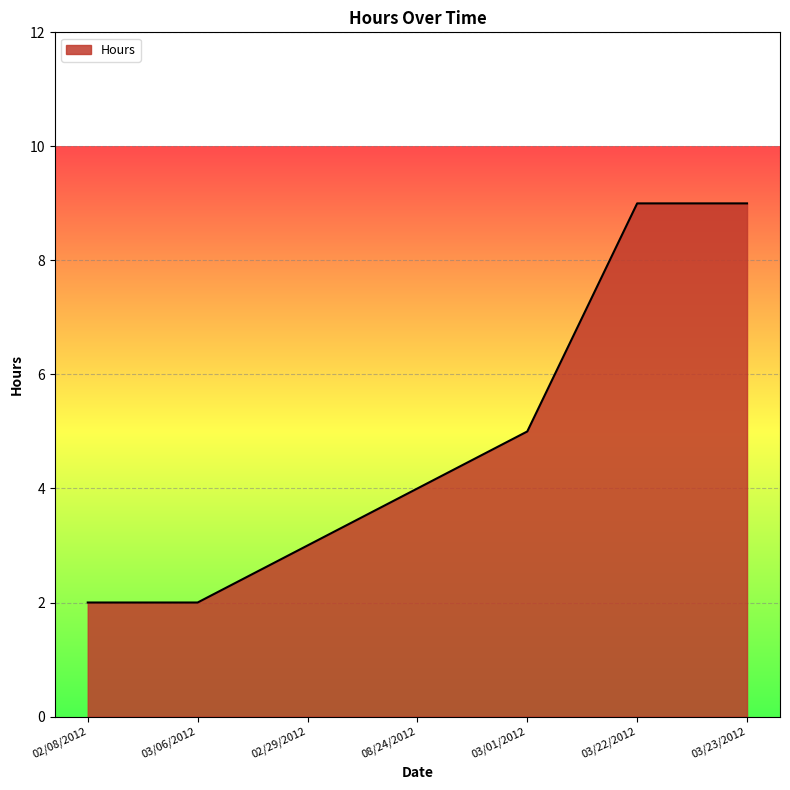

What is the difference between the second highest and minimum values?

7